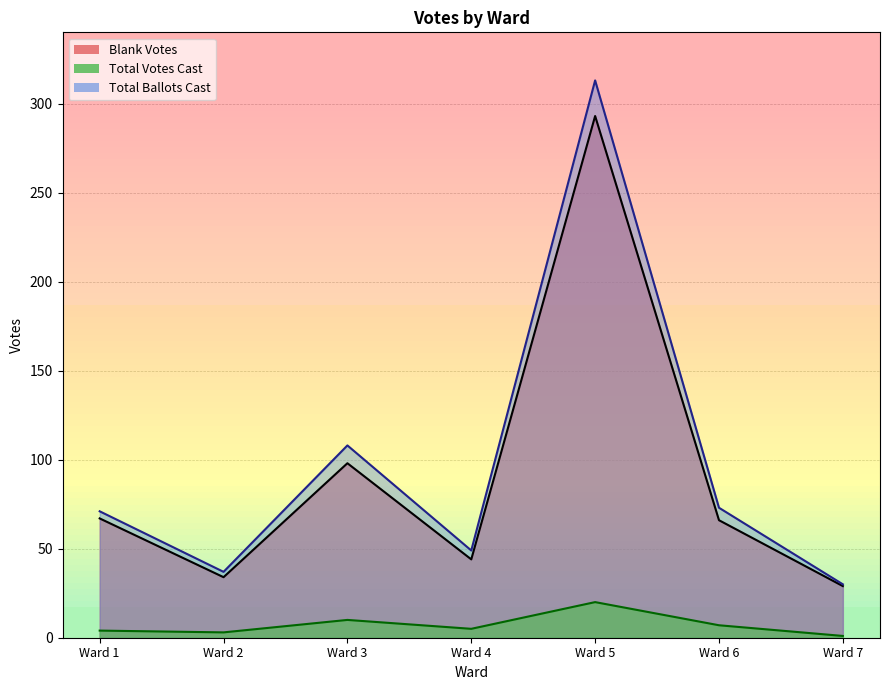

The value of Blank Votes at Ward 4 is 70. True or false?

False